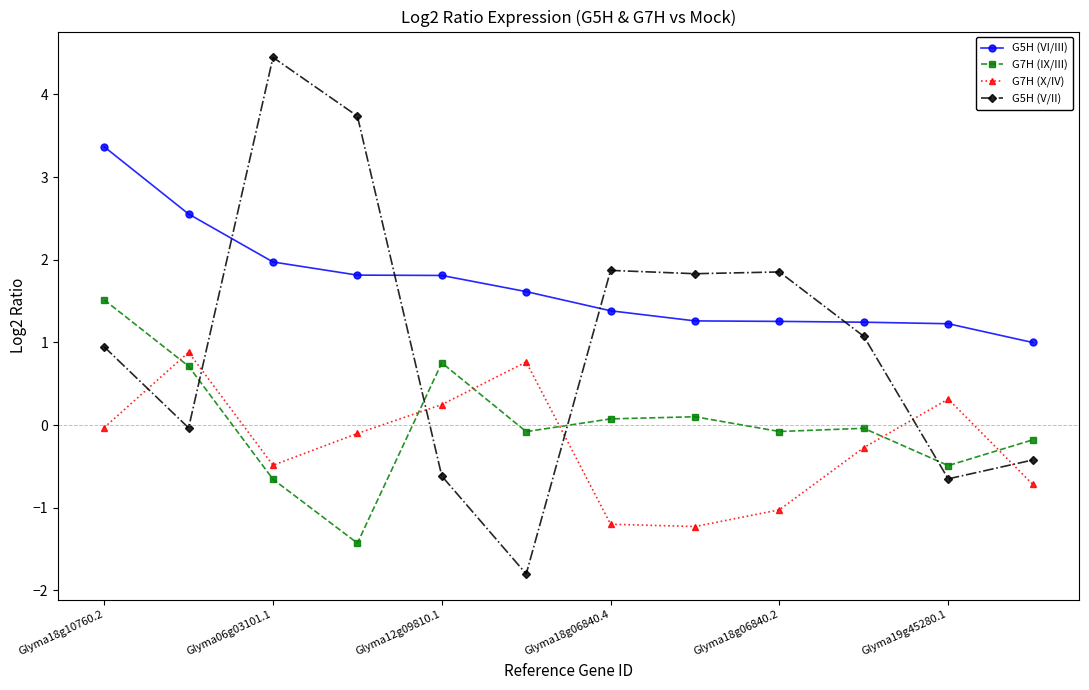

List the series in order of their peak value, lowest first.

G7H (X/IV), G7H (IX/III), G5H (VI/III), G5H (V/II)